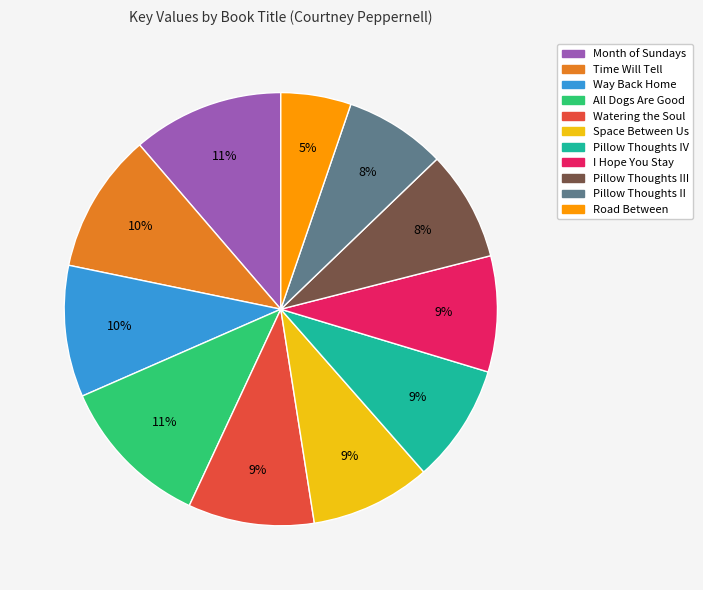

To the nearest percent, what portion does Space Between Us represent?

9%